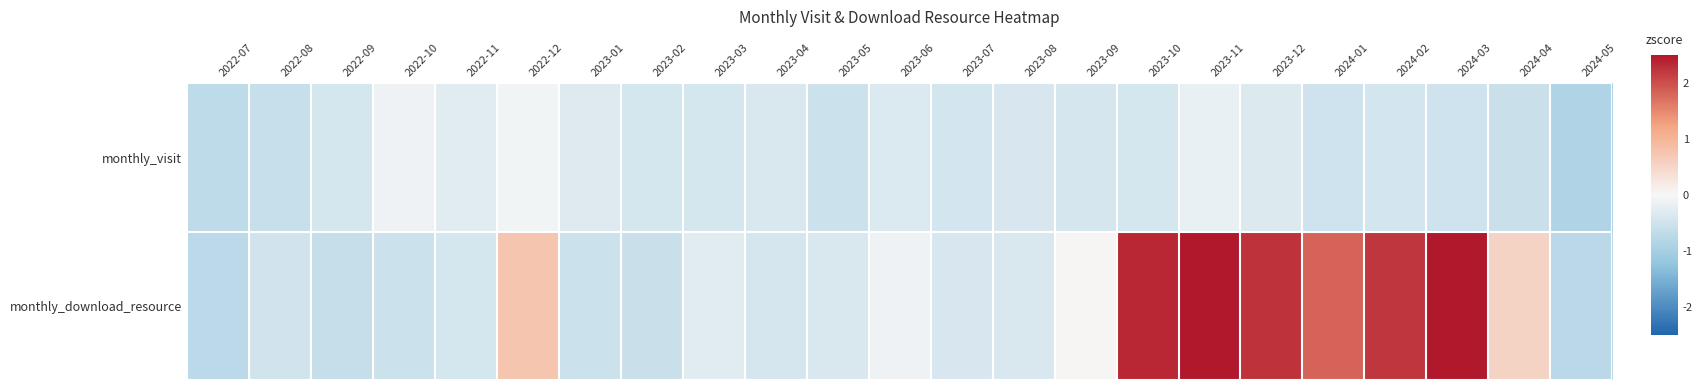

Count the number of data series in this chart.

2